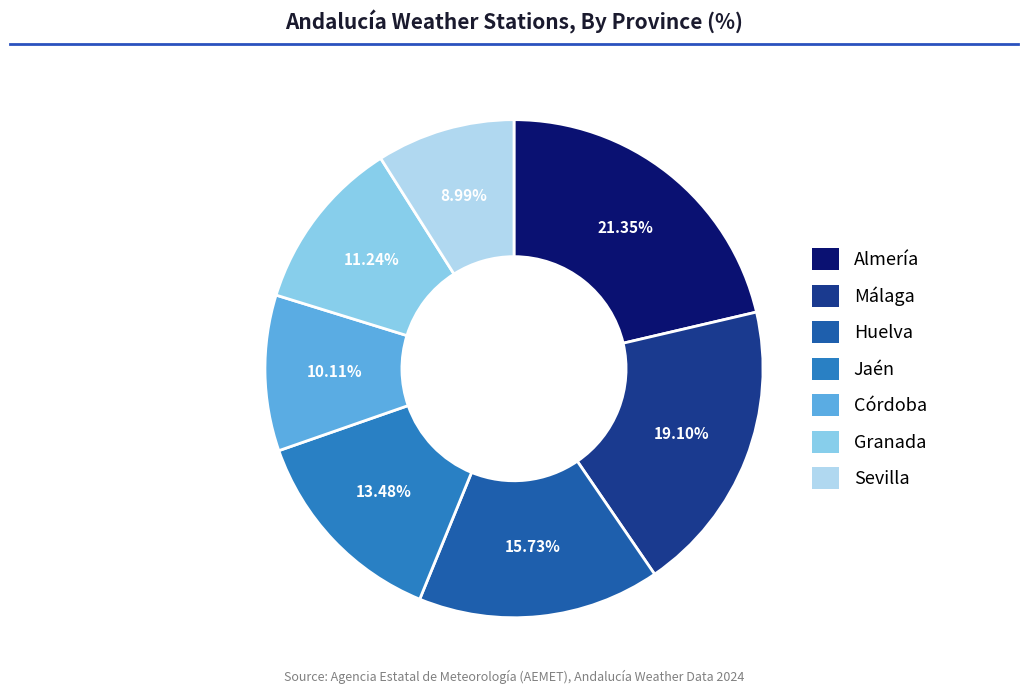

True or false: Sevilla accounts for 23% of the total.

False